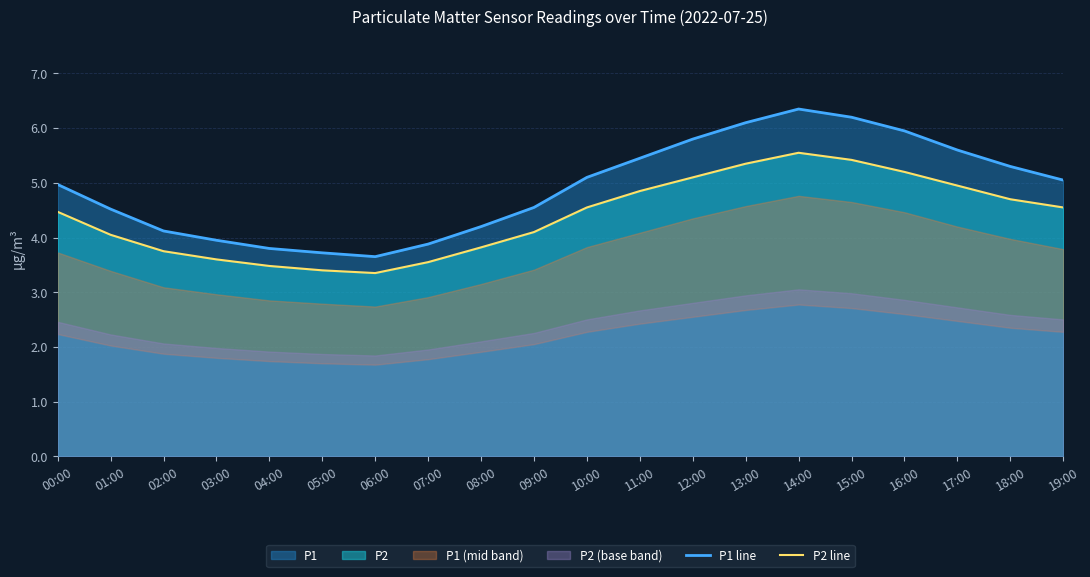

Is the value of P1 line at 19:00 greater than the value of P2 line at 04:00?

Yes